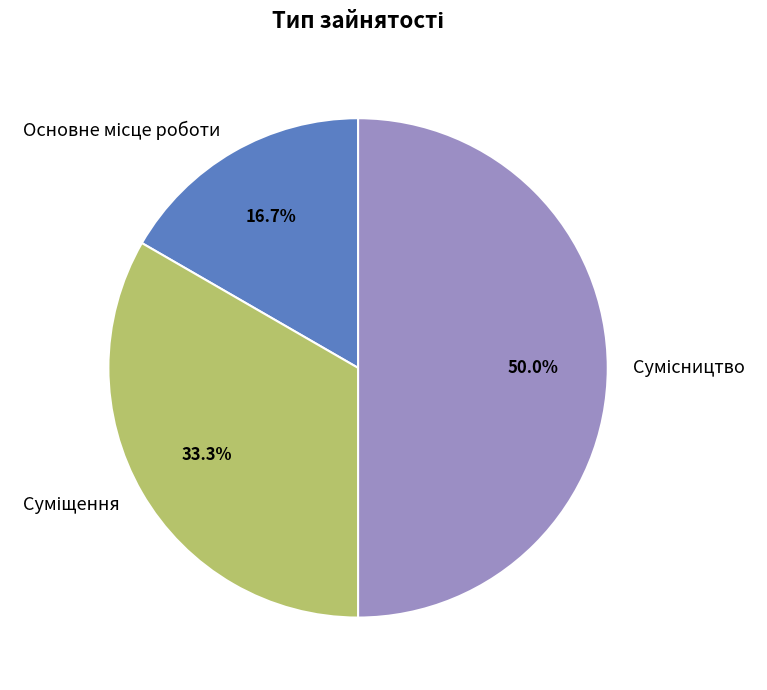

To the nearest percent, what is the difference between the Сумісництво and Основне місце роботи slice percentages?

33%